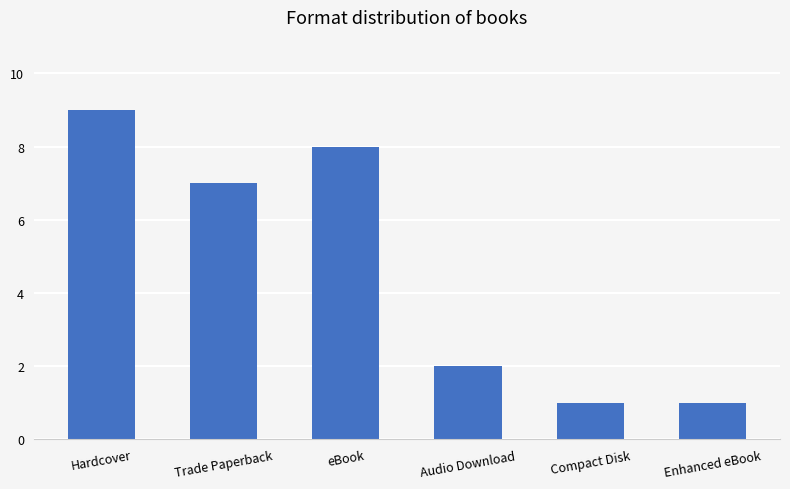

The value at Compact Disk is 1. True or false?

True